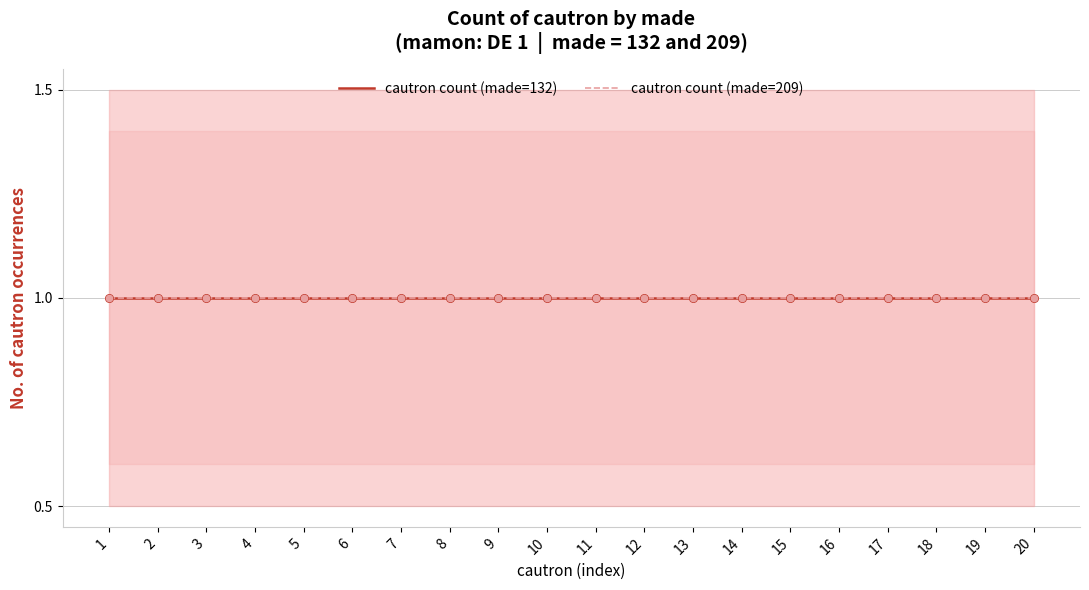

At which category is the sum across all series the highest?

20